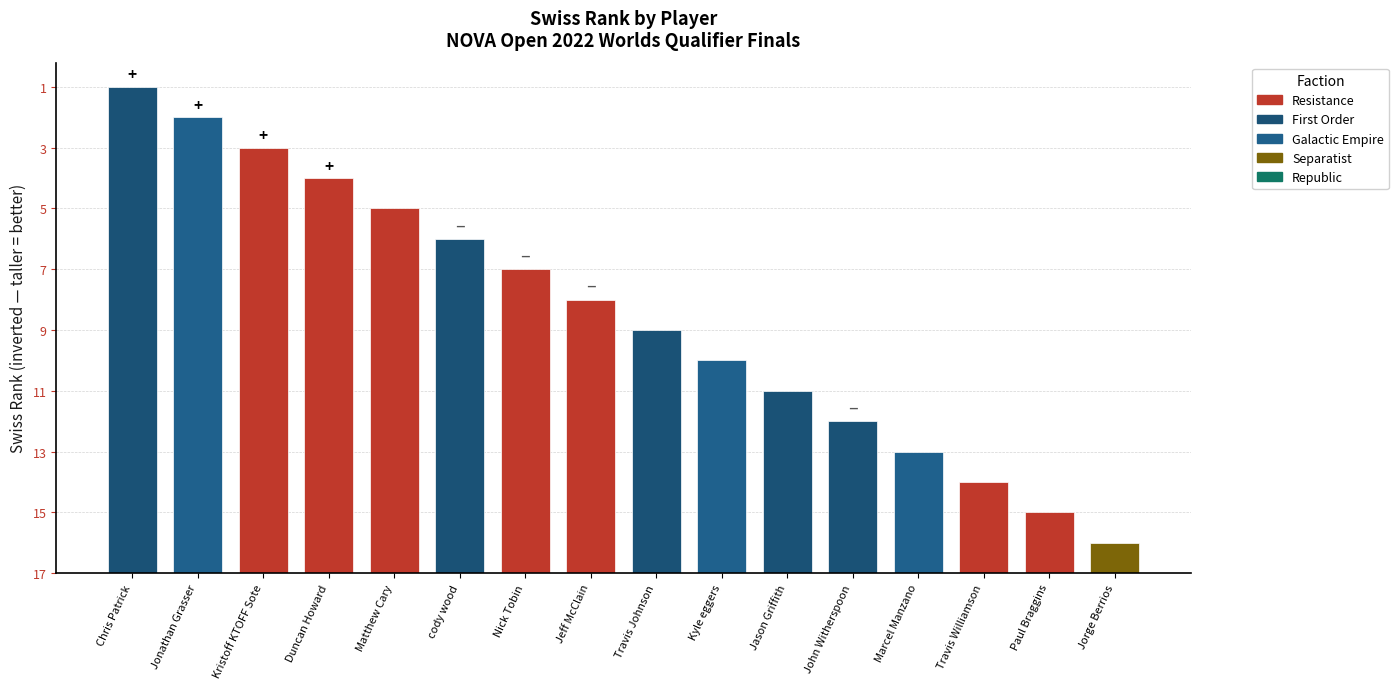

Which label corresponds to the largest value in the chart?

Chris Patrick